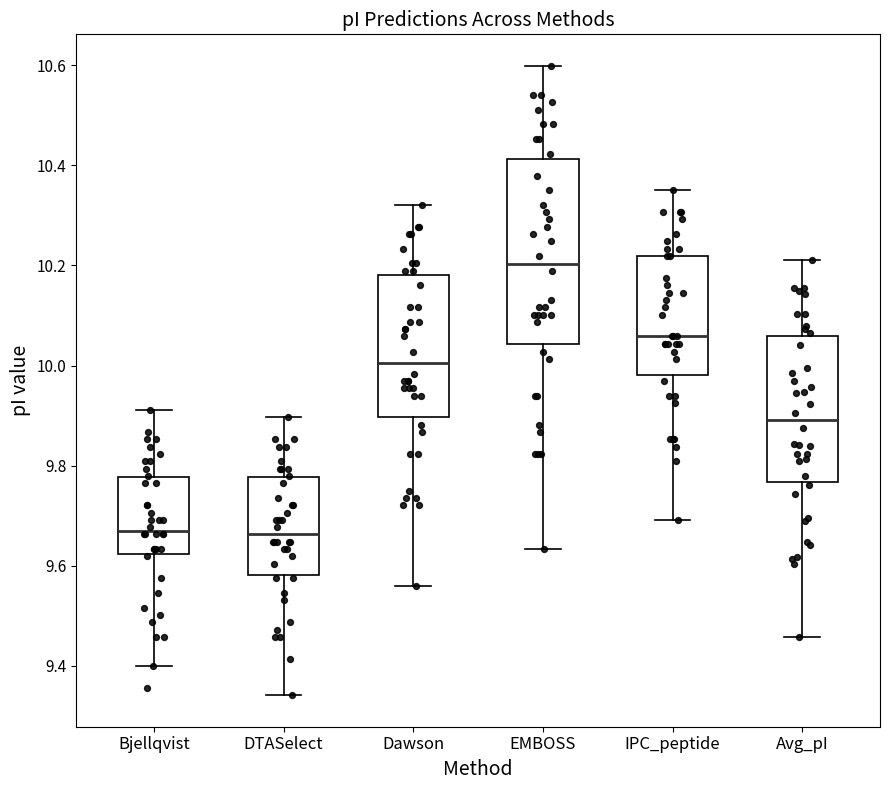

Reading left to right, transcribe this box plot: for each box, give where its median line is, the range the box spans, and where its two whiskers end, as read against the y-axis. The values are not printed on the chart, so give them approximately, as read against the axis.

Bjellqvist: median 9.68, box 9.62 to 9.78, whiskers 9.40 to 9.92
DTASelect: median 9.66, box 9.58 to 9.78, whiskers 9.34 to 9.90
Dawson: median 10.00, box 9.90 to 10.18, whiskers 9.56 to 10.32
EMBOSS: median 10.20, box 10.04 to 10.42, whiskers 9.64 to 10.60
IPC_peptide: median 10.06, box 9.98 to 10.22, whiskers 9.70 to 10.36
Avg_pI: median 9.90, box 9.76 to 10.06, whiskers 9.46 to 10.22